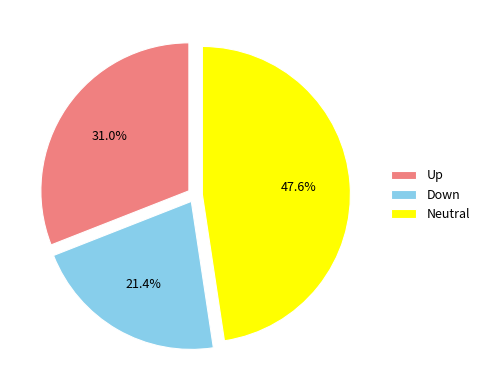

Which category has the biggest portion of the pie?

Neutral